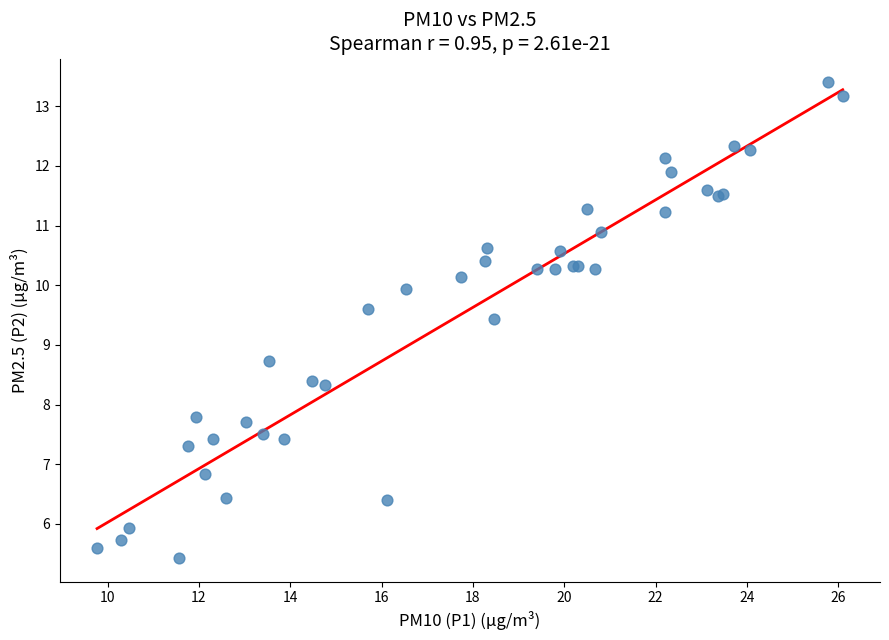

What Y value in the scatter plot is closest to 9?

8.7